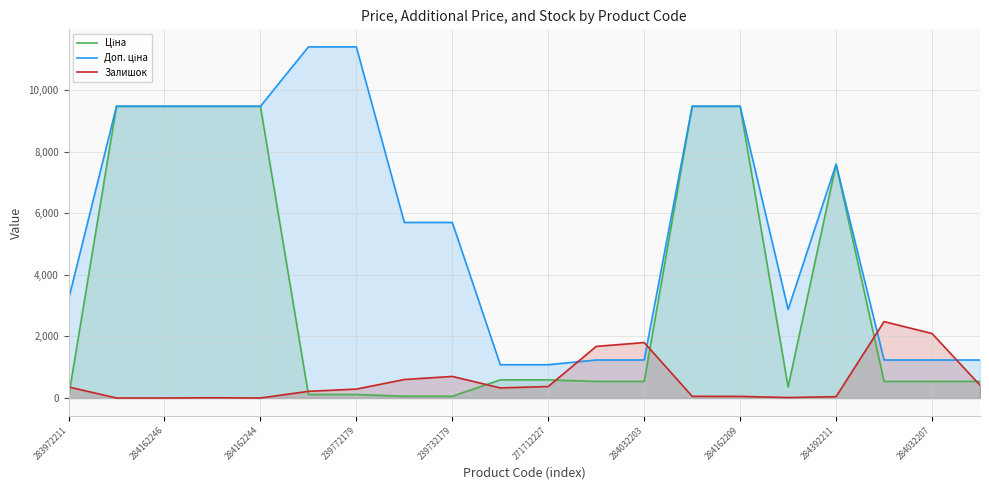

What is the sum of all Доп. ціна values?

113131.0